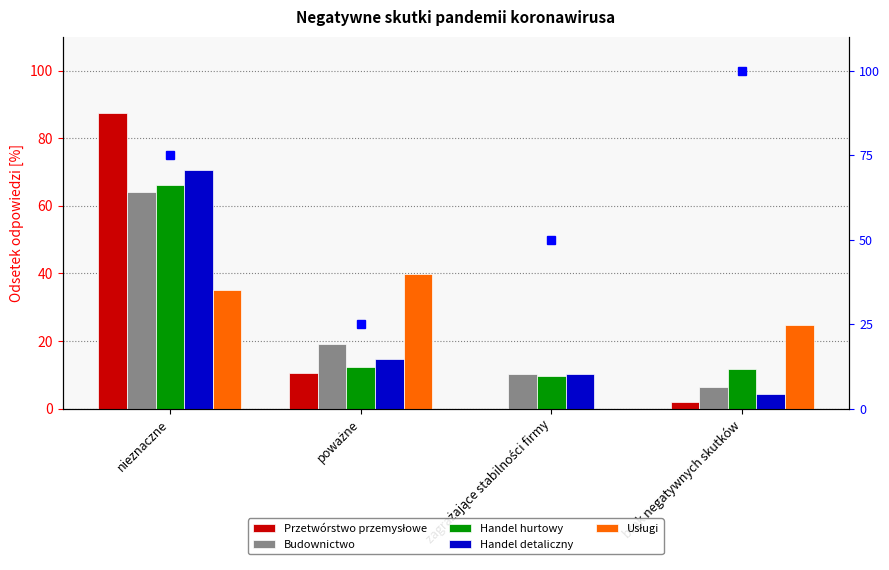

At which label is Handel hurtowy closest to 37?

poważne